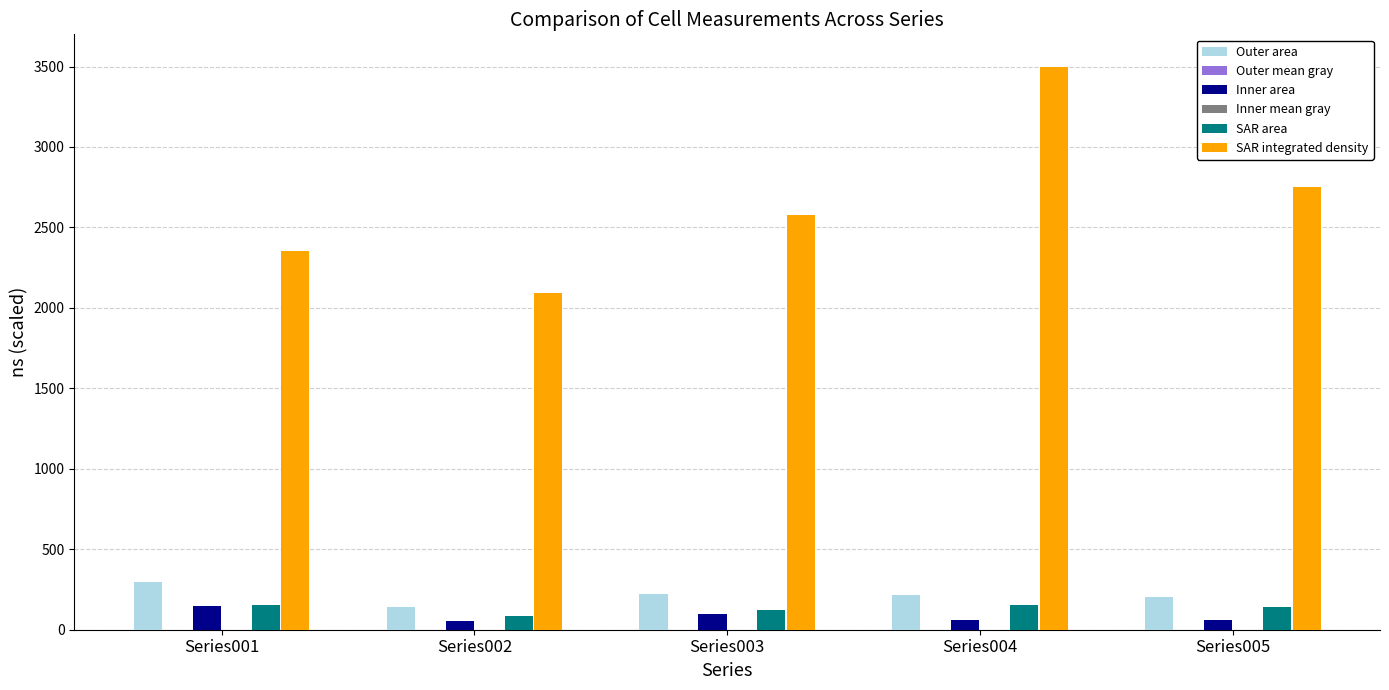

Between Series003 and Series004, which series saw the biggest shift?

SAR integrated density